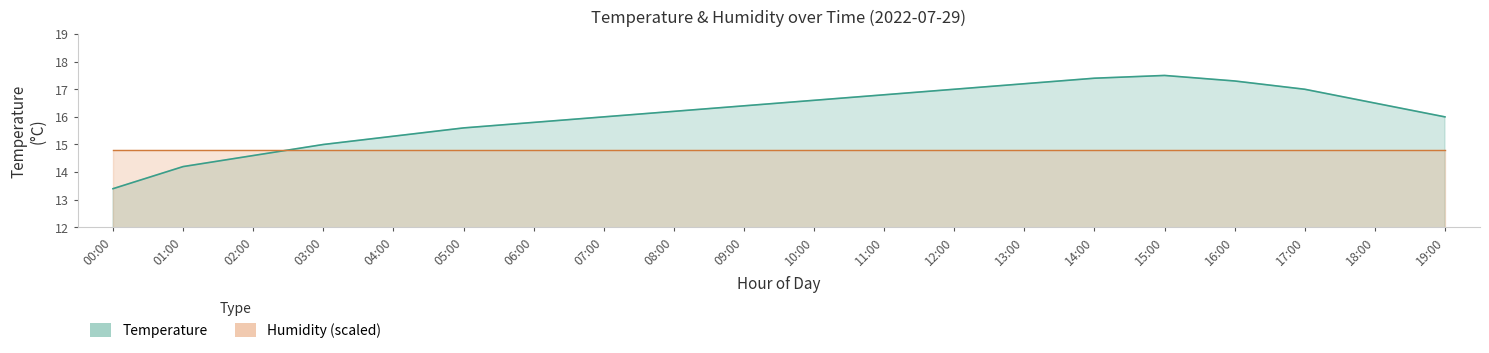

Reading left to right, extract all data points from this chart.

00:00=13.4	01:00=14.2	02:00=14.6	03:00=15.0	04:00=15.3	05:00=15.6	06:00=15.8	07:00=16.0	08:00=16.2	09:00=16.4	10:00=16.6	11:00=16.8	12:00=17.0	13:00=17.2	14:00=17.4	15:00=17.5	16:00=17.3	17:00=17.0	18:00=16.5	19:00=16.0